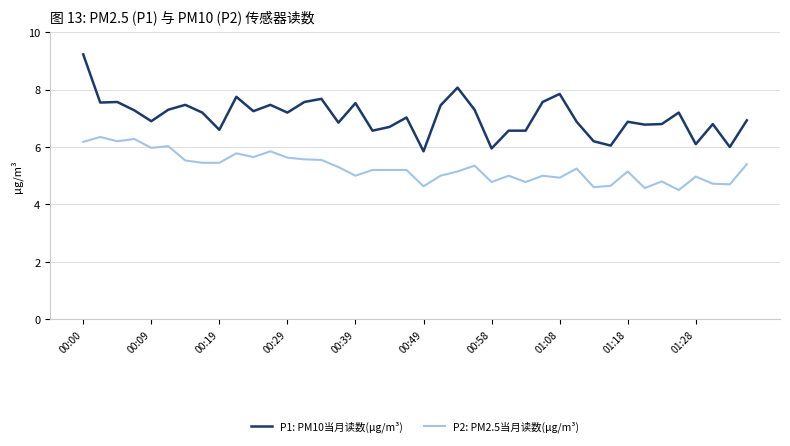

Which series has the widest spread of values?

P1: PM10当月读数(μg/m³)